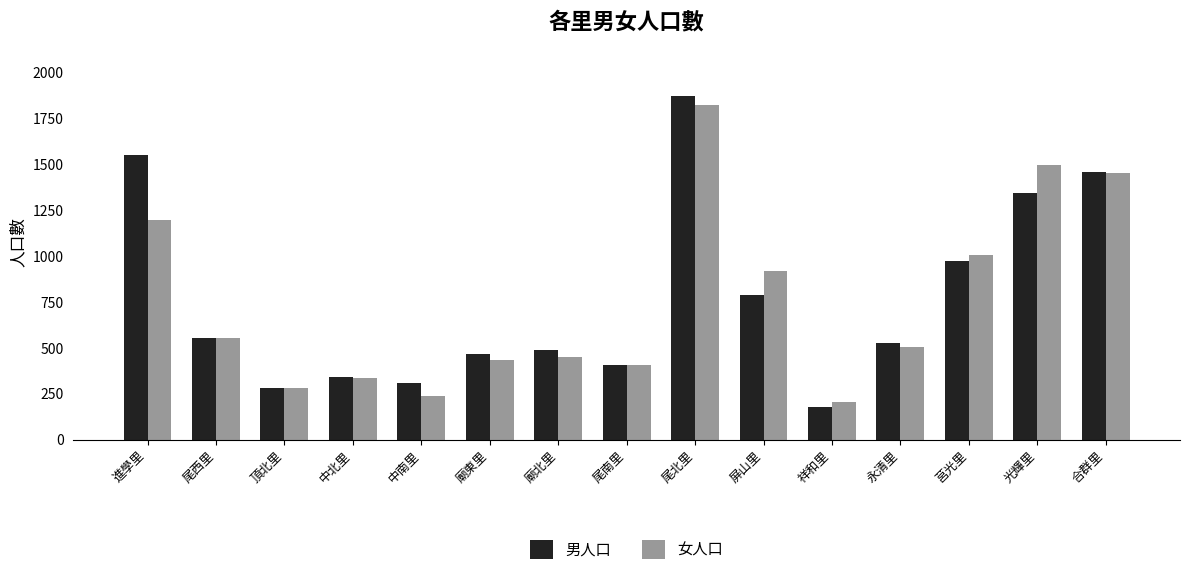

What is the total value across all series at 尾西里?

1107